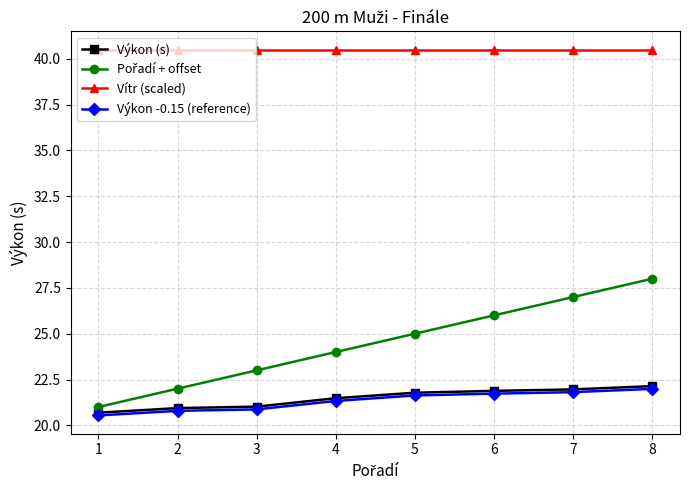

What is the difference between the highest and lowest values at 7?

18.7